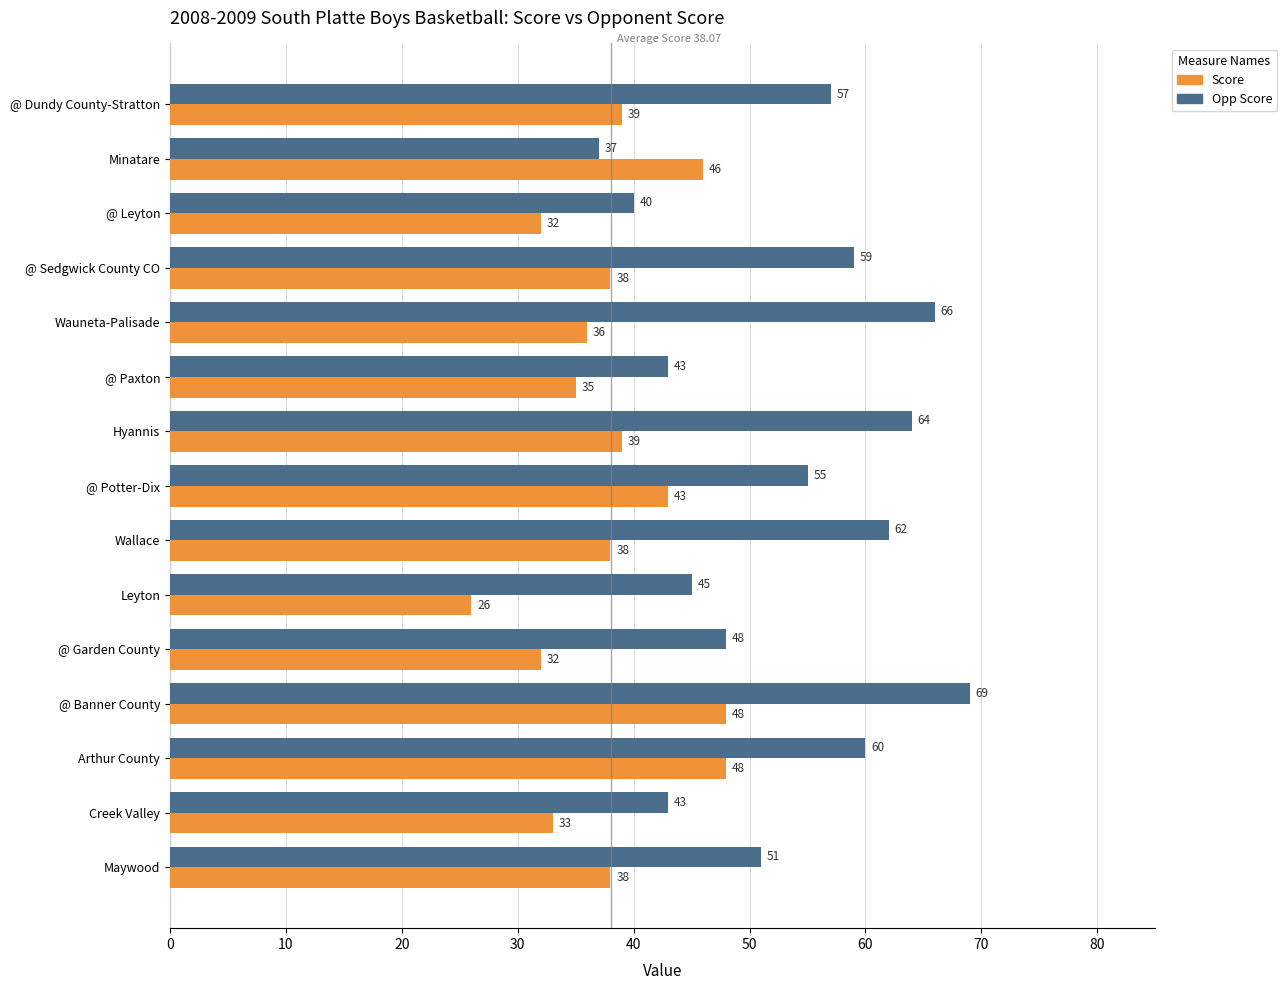

What is the sum of the Score values at Minatare and @ Banner County?

94